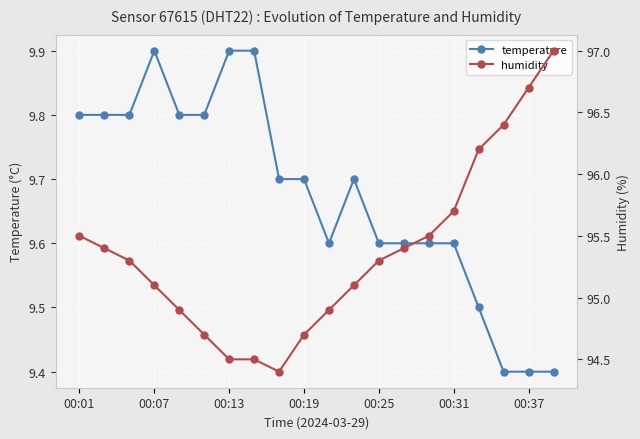

What is the difference between the maximum and minimum values in the temperature series?

0.5